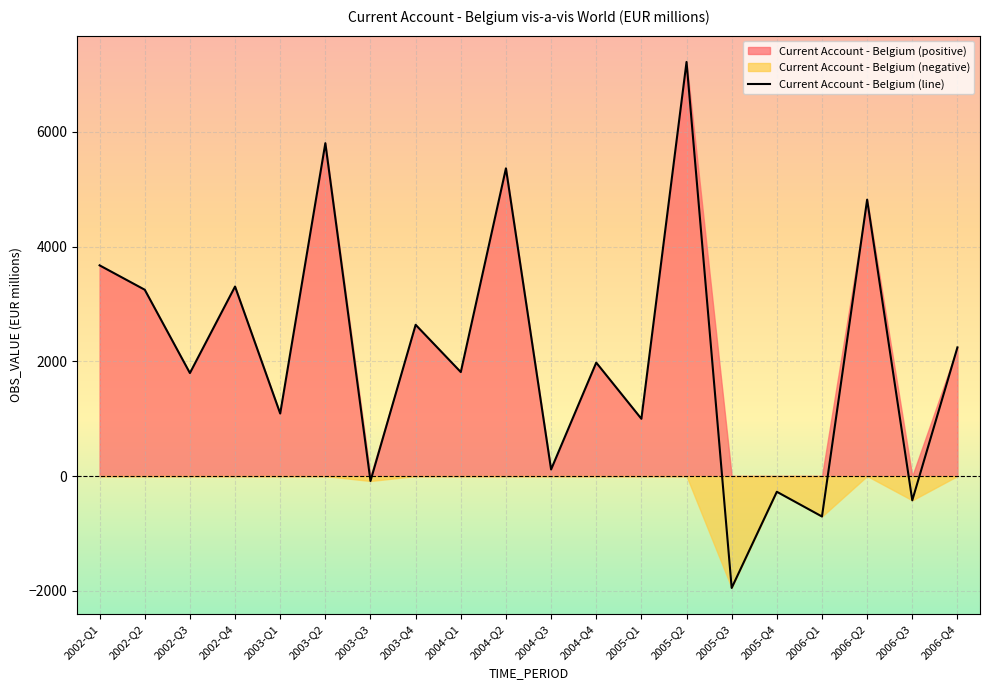

What is the average value?

2132